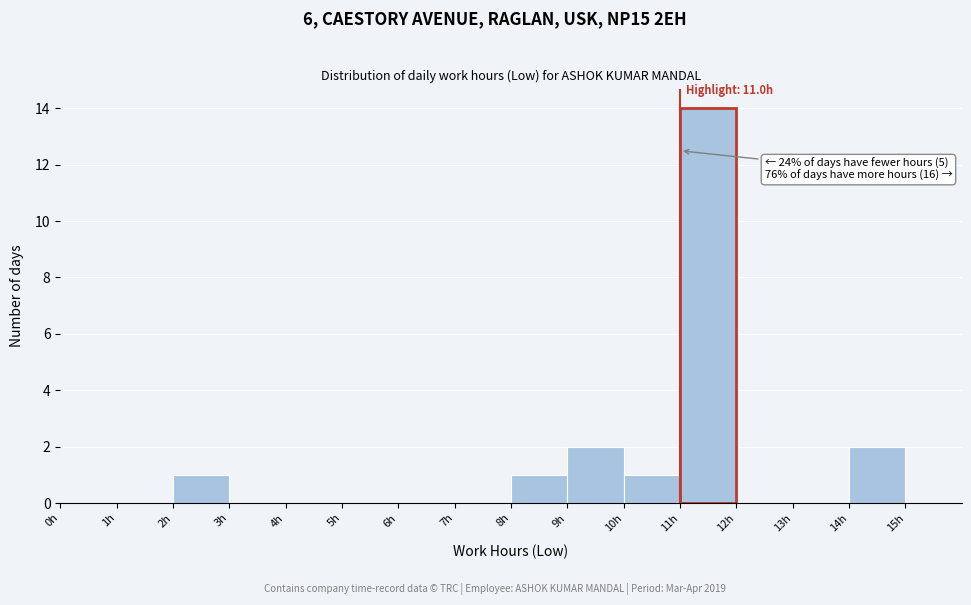

Over which range of the x-axis is the bar tallest?

11 to 12